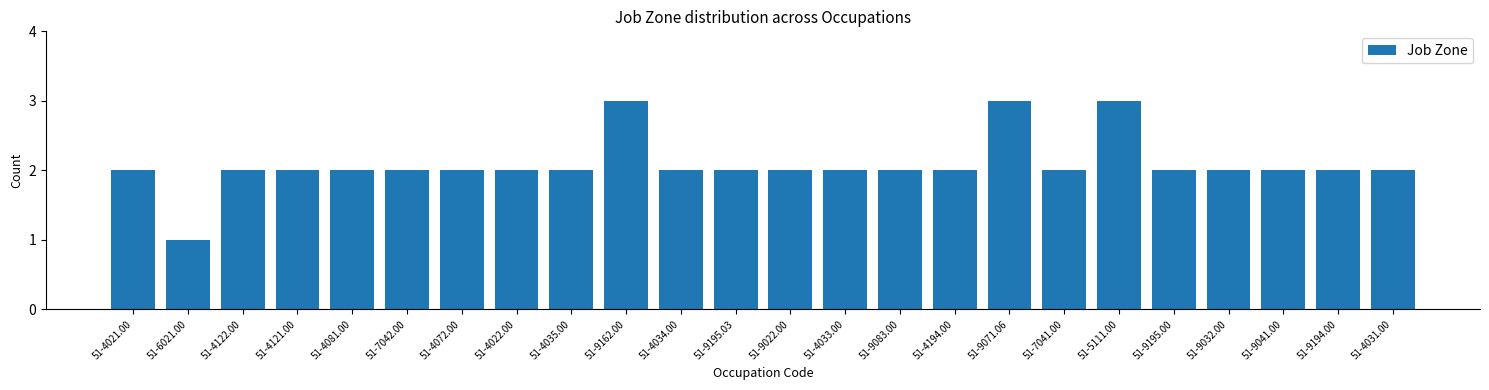

Reading right to left, extract all data points from this chart.

51-4031.00=2	51-9194.00=2	51-9041.00=2	51-9032.00=2	51-9195.00=2	51-5111.00=3	51-7041.00=2	51-9071.06=3	51-4194.00=2	51-9083.00=2	51-4033.00=2	51-9022.00=2	51-9195.03=2	51-4034.00=2	51-9162.00=3	51-4035.00=2	51-4022.00=2	51-4072.00=2	51-7042.00=2	51-4081.00=2	51-4121.00=2	51-4122.00=2	51-6021.00=1	51-4021.00=2